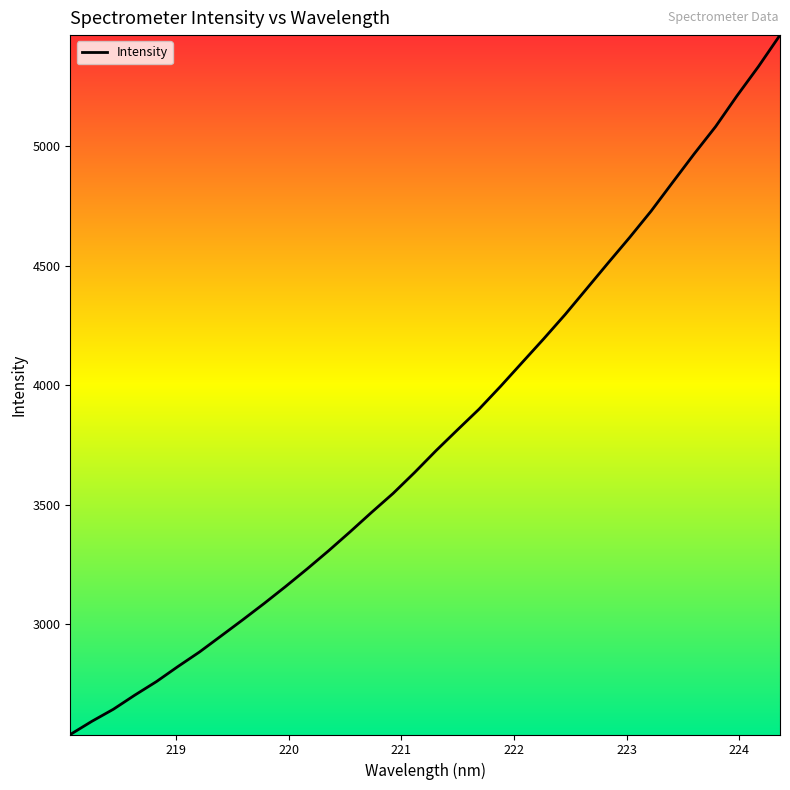

What is the minimum value shown in the chart?

2537.7